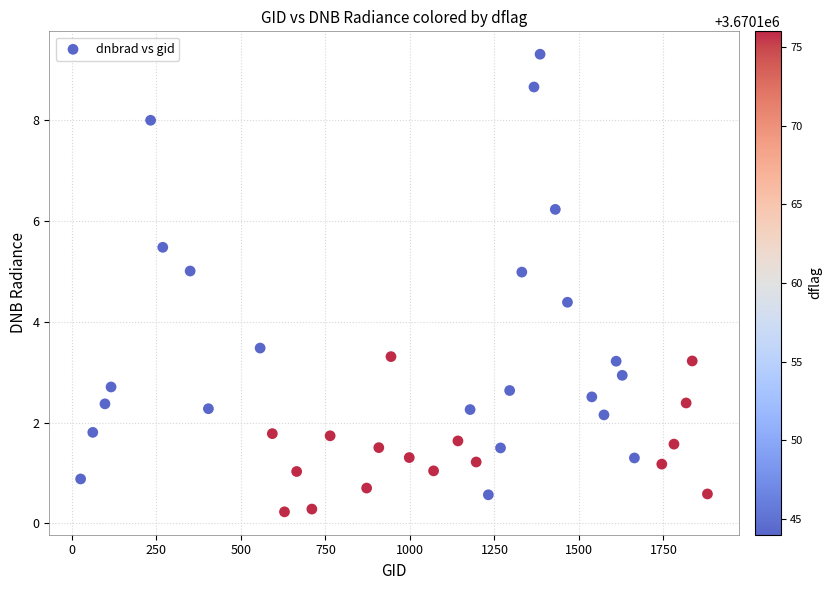

What Y value in the scatter plot is closest to 4?

4.4